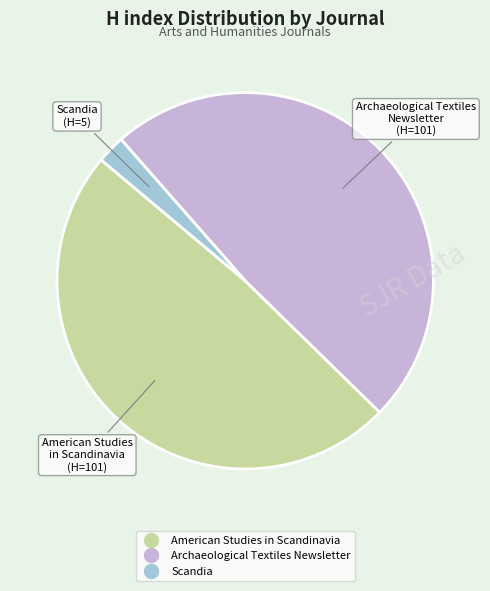

Between Archaeological Textiles Newsletter and Scandia, which is larger?

Archaeological Textiles Newsletter